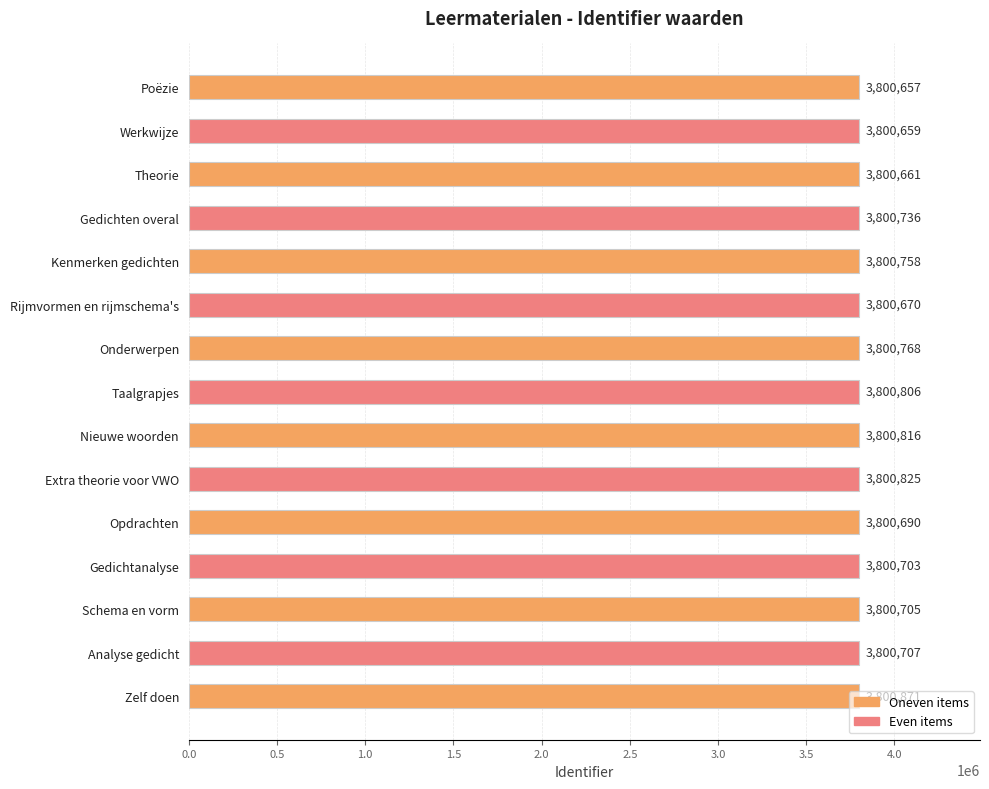

What is the label of the 4th bar from the top?

Gedichten overal